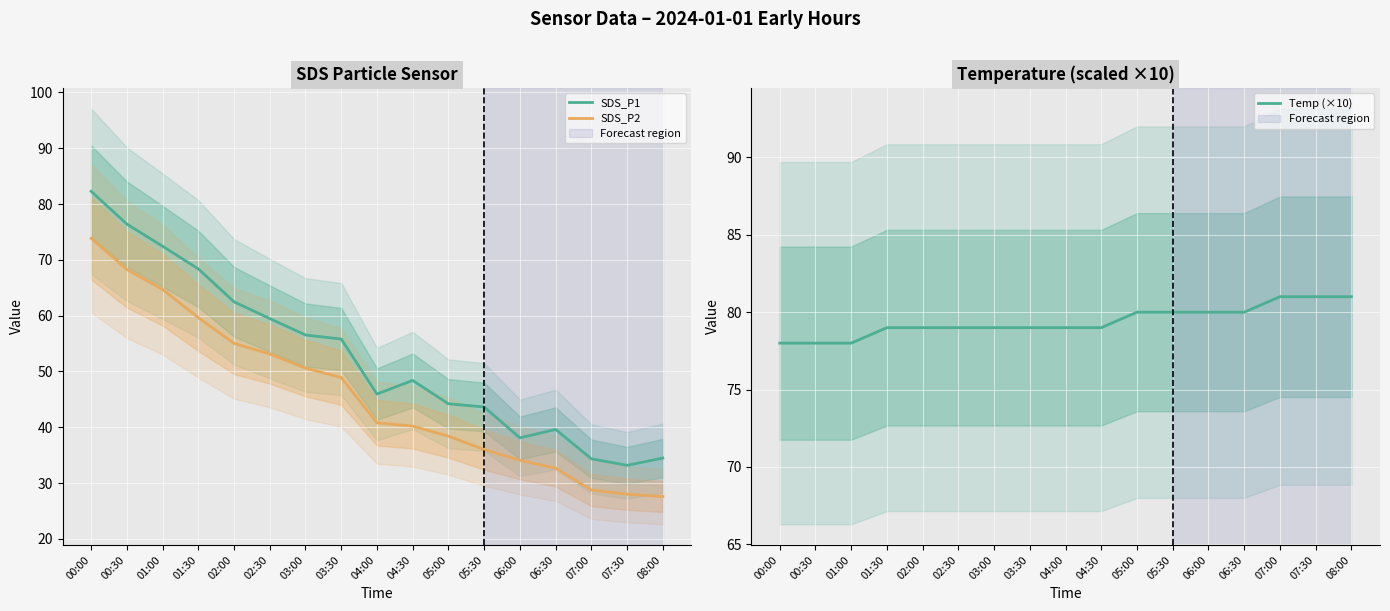

At which label is Temp (×10) closest to 79?

01:30